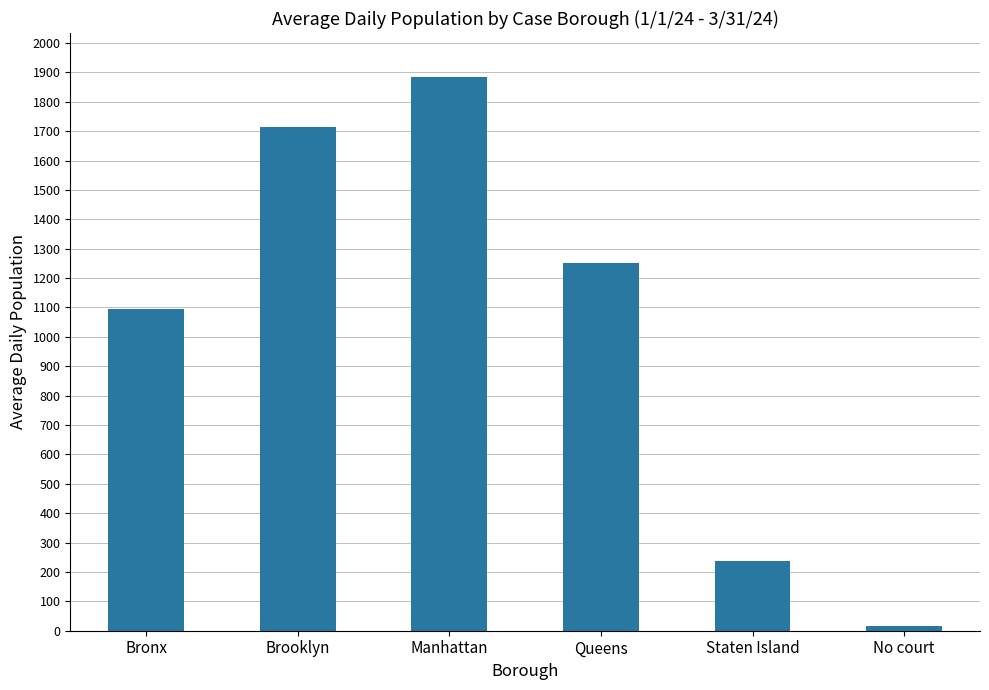

How many series are shown in this chart?

1